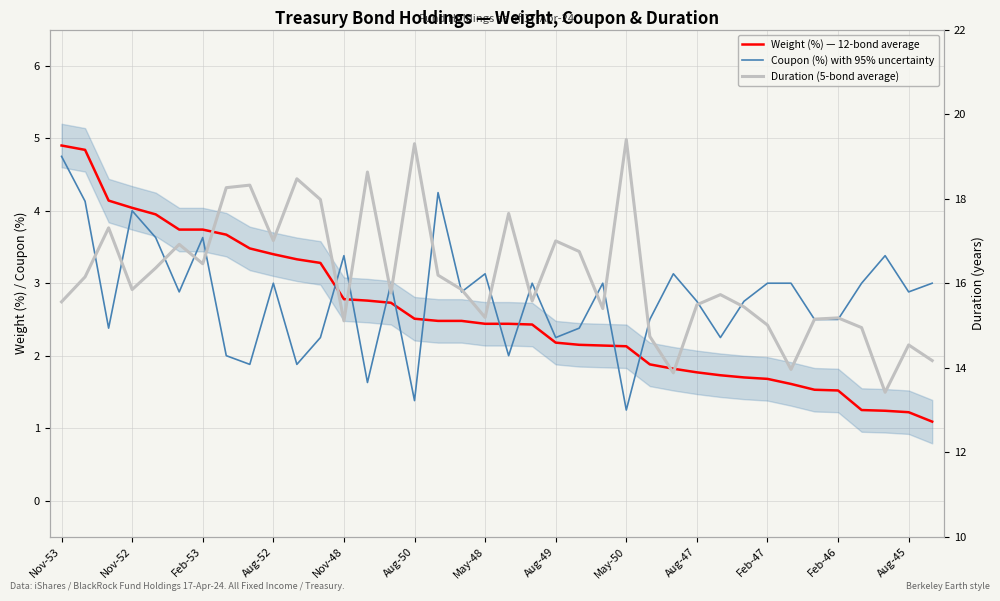

True or false: Weight (%) — 12-bond average and Duration (5-bond average) intersect in this chart.

False